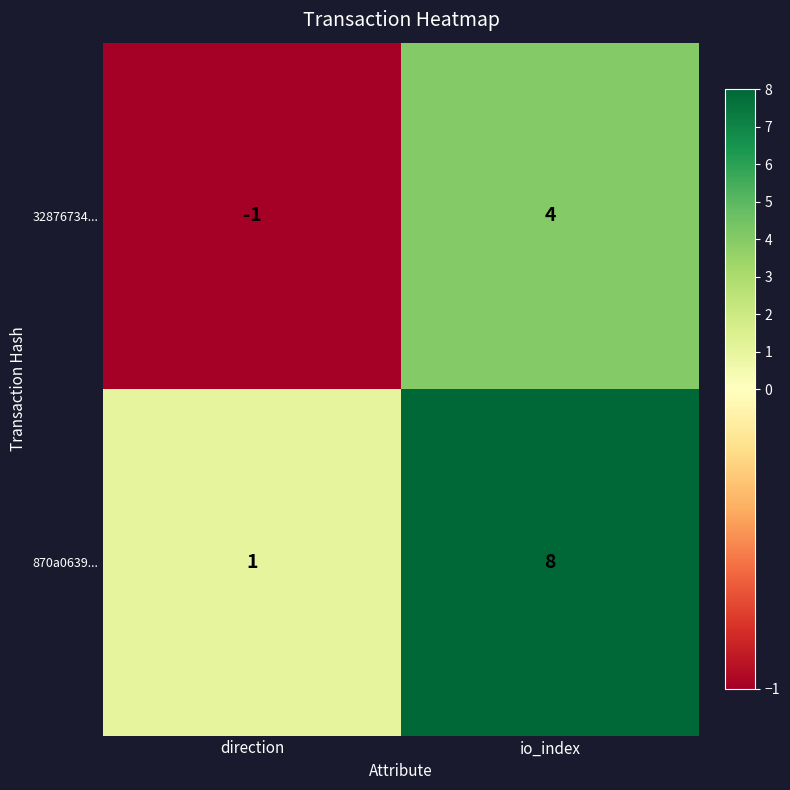

Rank the series by their average value, from highest to lowest.

870a0639..., 32876734...